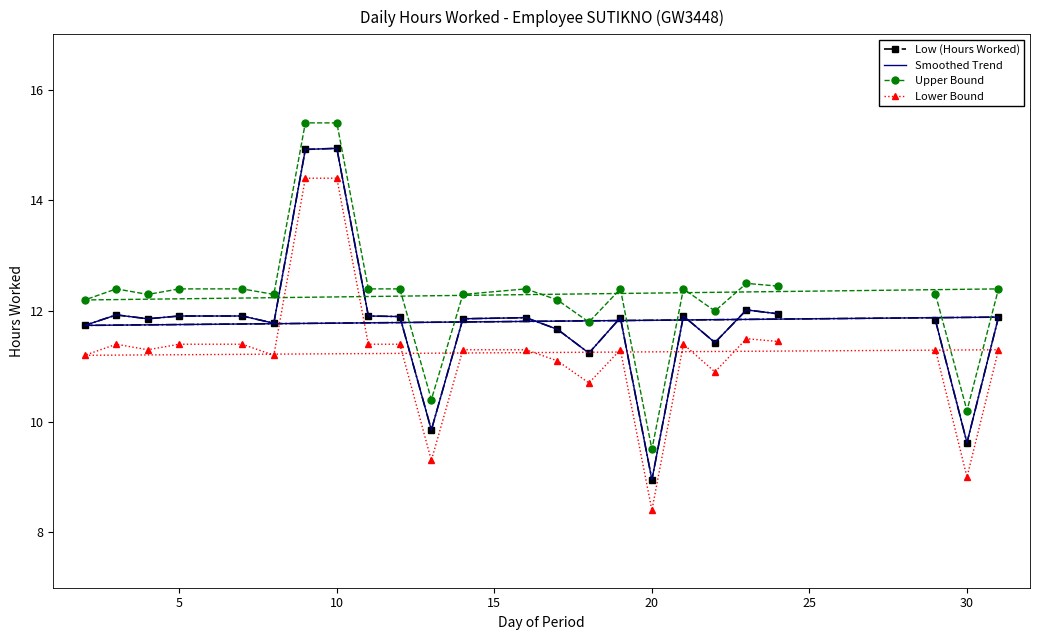

What is the approximate value of Smoothed Trend at 8?

11.8